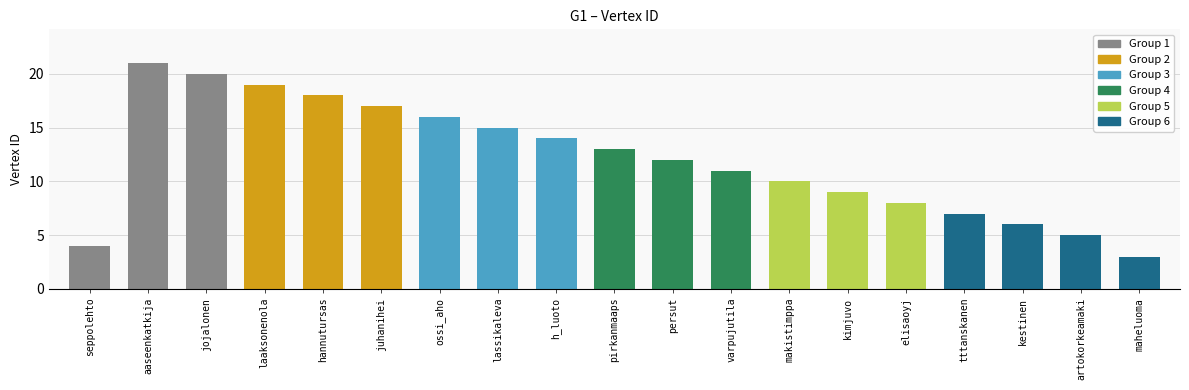

True or false: the data shows 5 at artokorkeamaki.

True